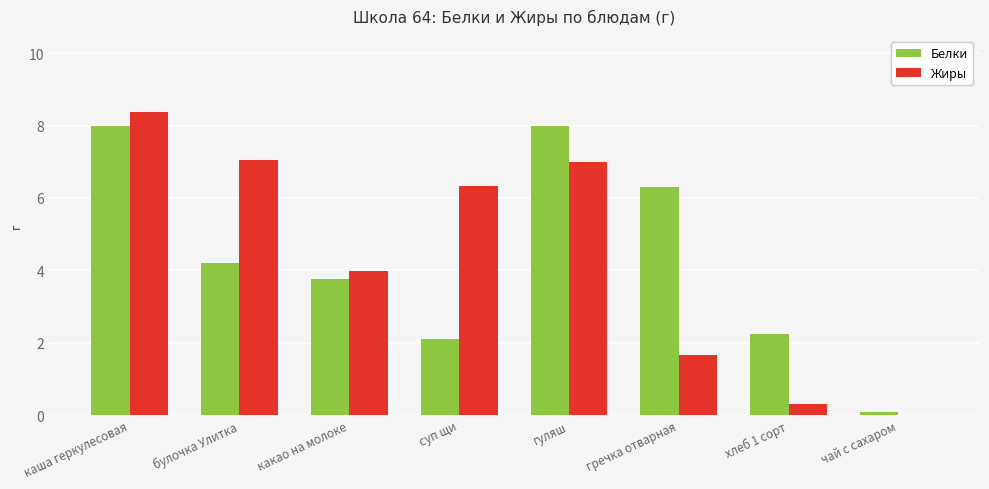

What is the total value across all series at какао на молоке?

7.8